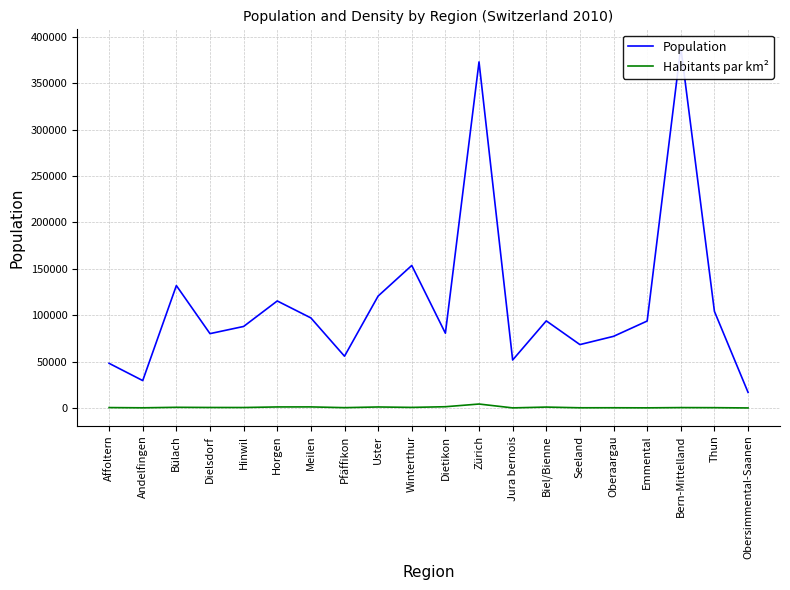

Reading right to left, extract all data points from this chart.

Population: Obersimmental-Saanen=16810.0	Thun=104092.0	Bern-Mittelland=388546.0	Emmental=93677.0	Oberaargau=77181.0	Seeland=68288.0	Biel/Bienne=93859.0	Jura bernois=51668.0	Zürich=372857.0	Dietikon=80547.0	Winterthur=153556.0	Uster=120607.0	Pfäffikon=55768.0	Meilen=97034.0	Horgen=115301.0	Hinwil=87822.0	Dielsdorf=80090.0	Bülach=131879.0	Andelfingen=29511.0	Affoltern=48096.0
Habitants par km²: Obersimmental-Saanen=29.2	Thun=323.3	Bern-Mittelland=410.6	Emmental=135.7	Oberaargau=233.2	Seeland=204.3	Biel/Bienne=960.8	Jura bernois=95.4	Zürich=4242.8	Dietikon=1340.0	Winterthur=610.1	Uster=1073.7	Pfäffikon=341.7	Meilen=1147.2	Horgen=1106.0	Hinwil=489.3	Dielsdorf=523.9	Bülach=713.3	Andelfingen=177.1	Affoltern=425.4